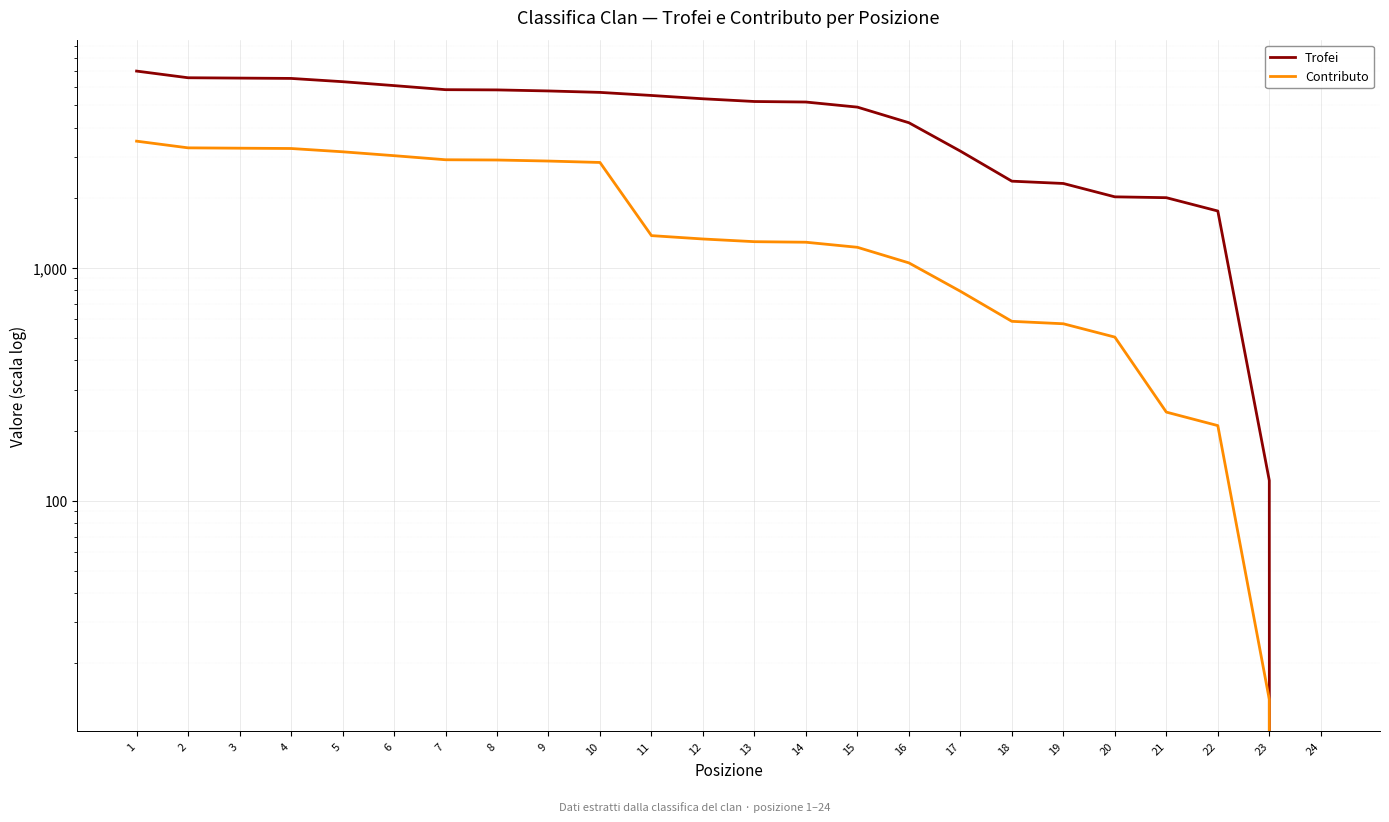

Reading left to right, list all the values displayed in this chart.

Trofei: 7000	6553	6531	6510	6303	6064	5824	5811	5751	5670	5500	5323	5181	5154	4901	4200	3172	2356	2303	2018	2001	1754	122	0
Contributo: 3500	3276	3265	3255	3151	3032	2912	2905	2875	2835	1375	1330	1295	1288	1225	1050	793	589	575	504	240	210	14	0